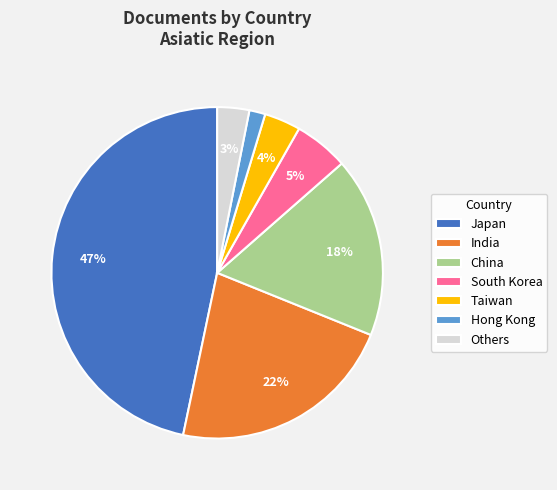

To the nearest percent, what is the average slice percentage?

14%